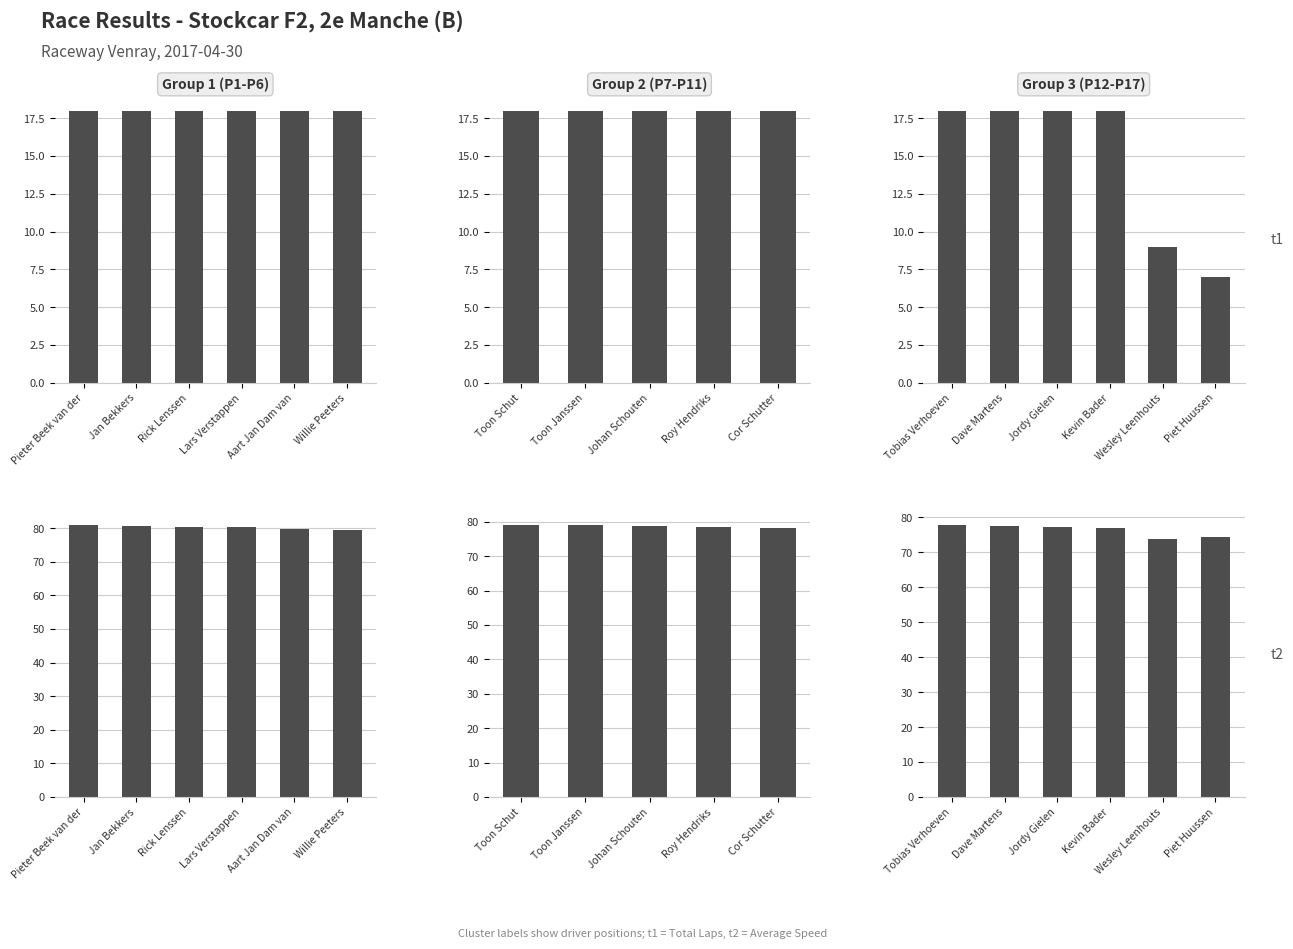

Where does the Average Speed series first go above 77?

Tobias Verhoeven